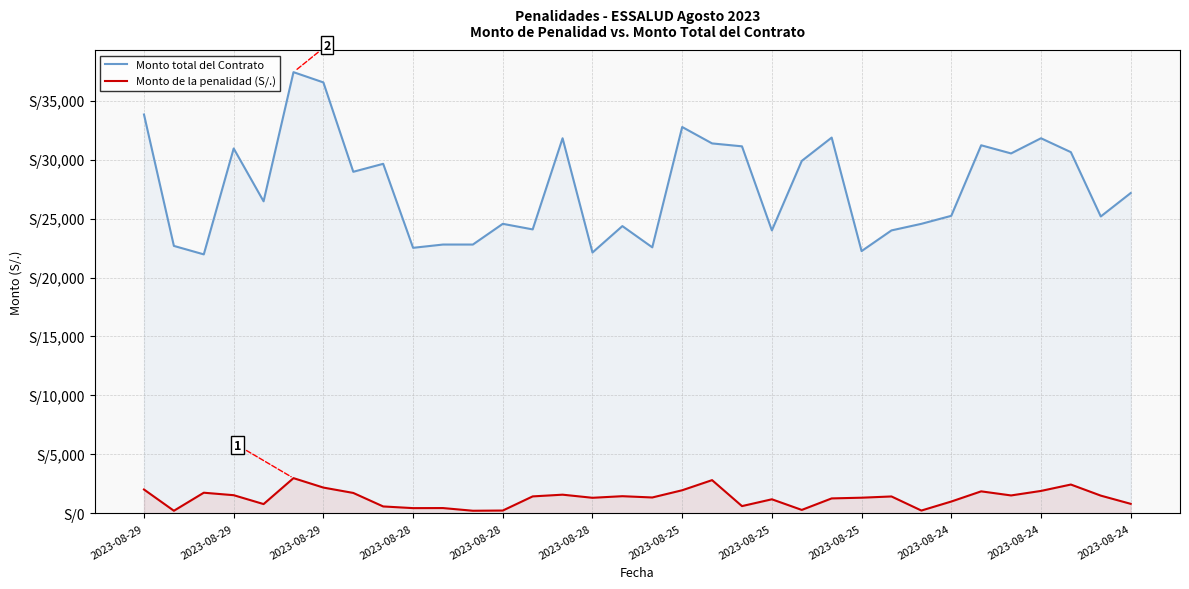

What are all the series names shown in the legend?

Monto total del Contrato, Monto de la penalidad (S/.)